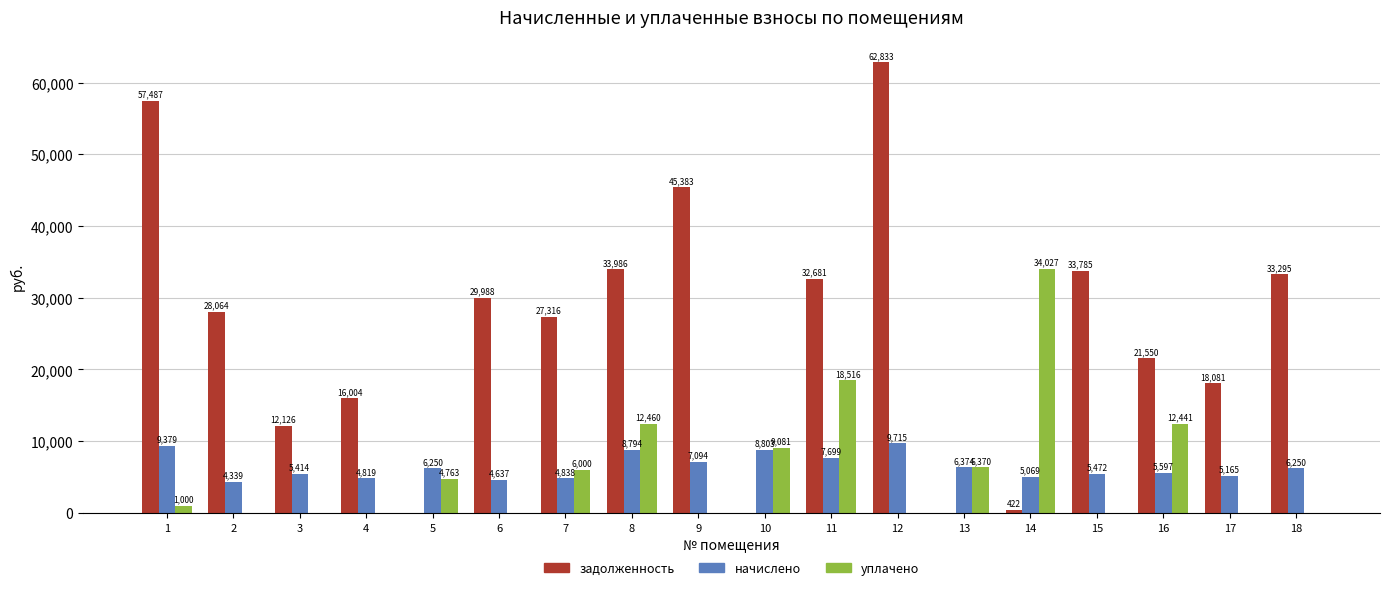

Read the задолженность value at 14.

422.4